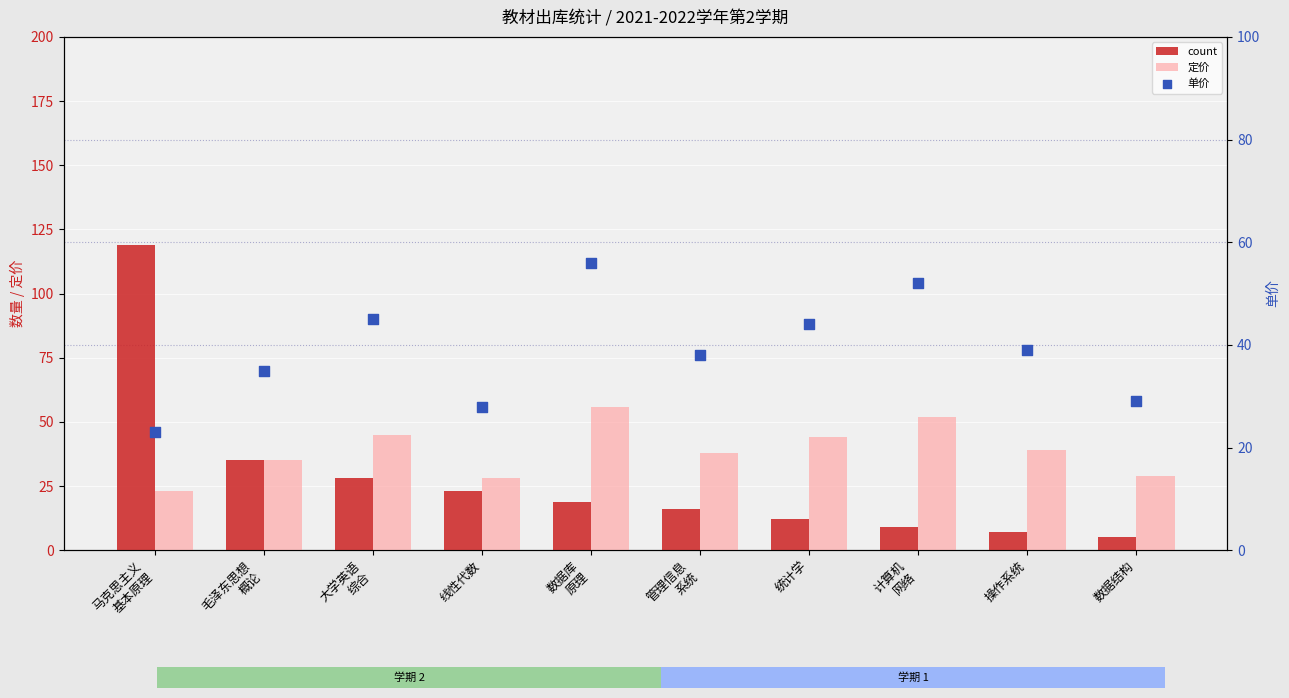

At how many categories does at least one series exceed 72?

1